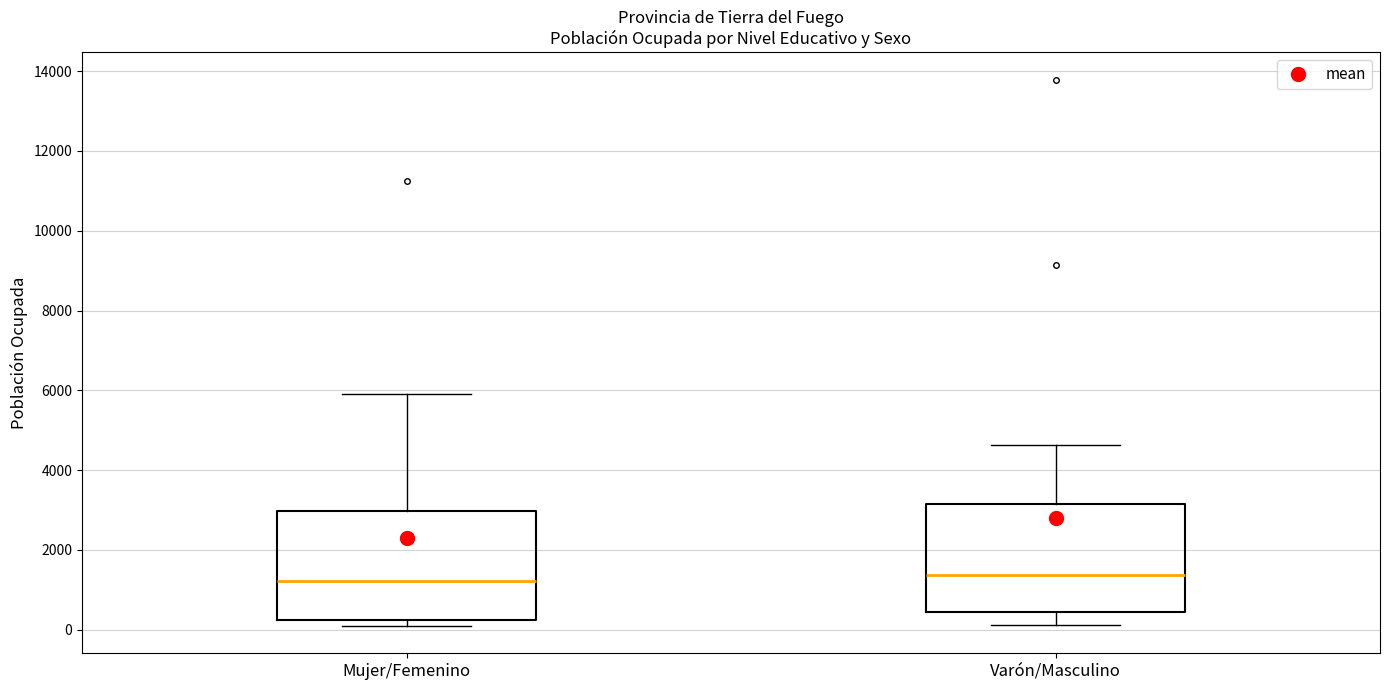

Reading left to right, transcribe this box plot: for each box, give where its median line is, the range the box spans, and where its two whiskers end, as read against the y-axis. The values are not printed on the chart, so give them approximately, as read against the axis.

Mujer/Femenino: median 1200, box 200 to 3000, whiskers 0 to 5800
Varón/Masculino: median 1400, box 400 to 3200, whiskers 200 to 4600